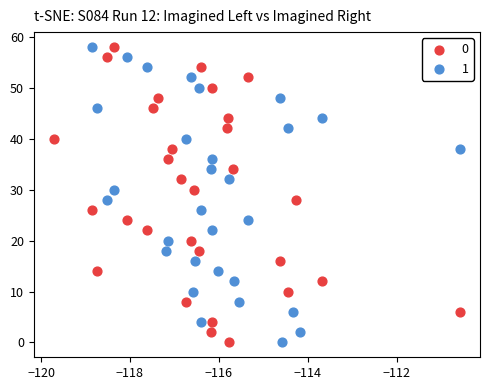

What are all the series names shown in the legend?

0, 1